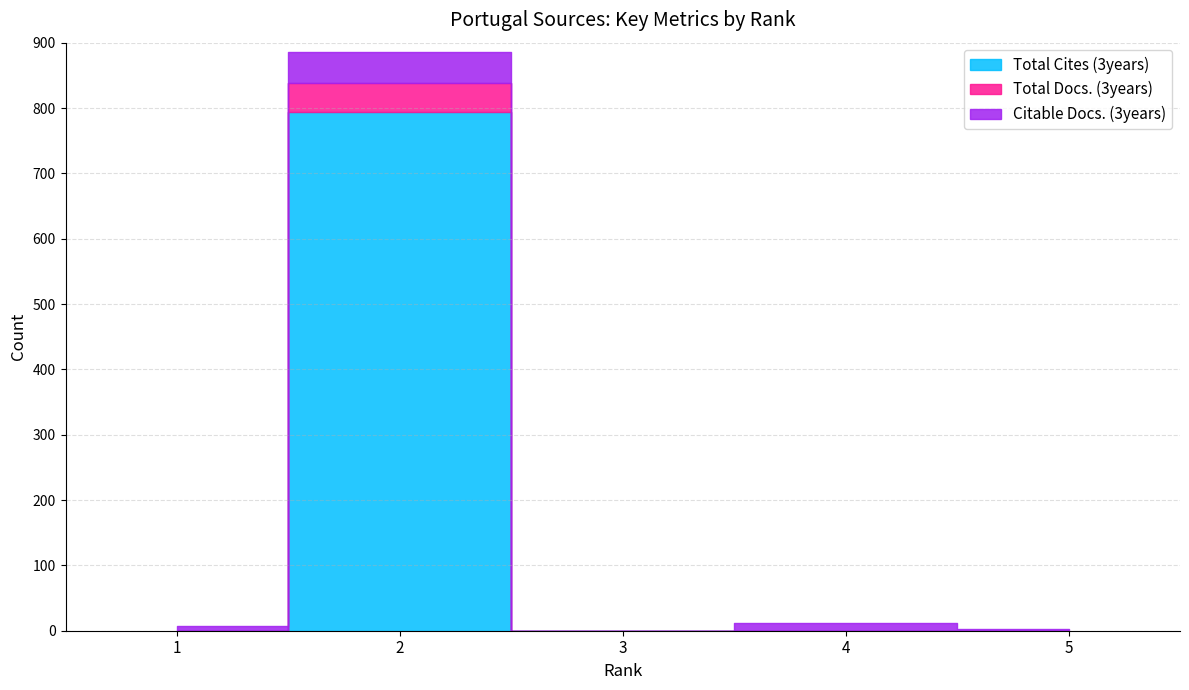

What is the difference between the Citable Docs. (3years) values at 3 and 4?

12